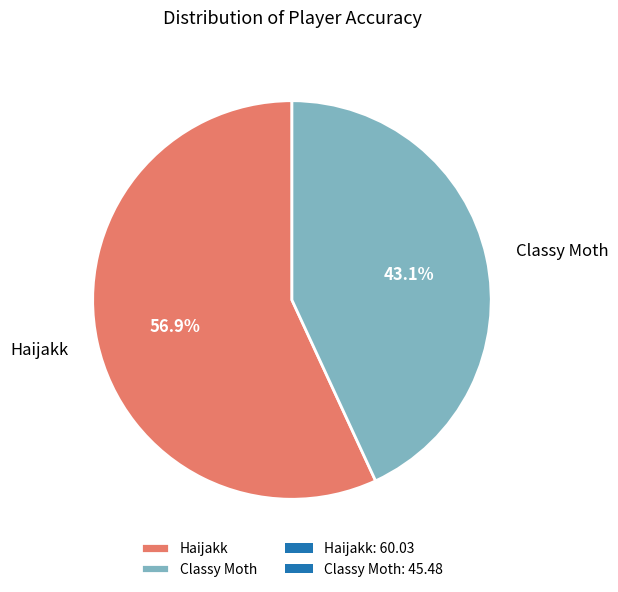

Count the number of slices in the pie.

2